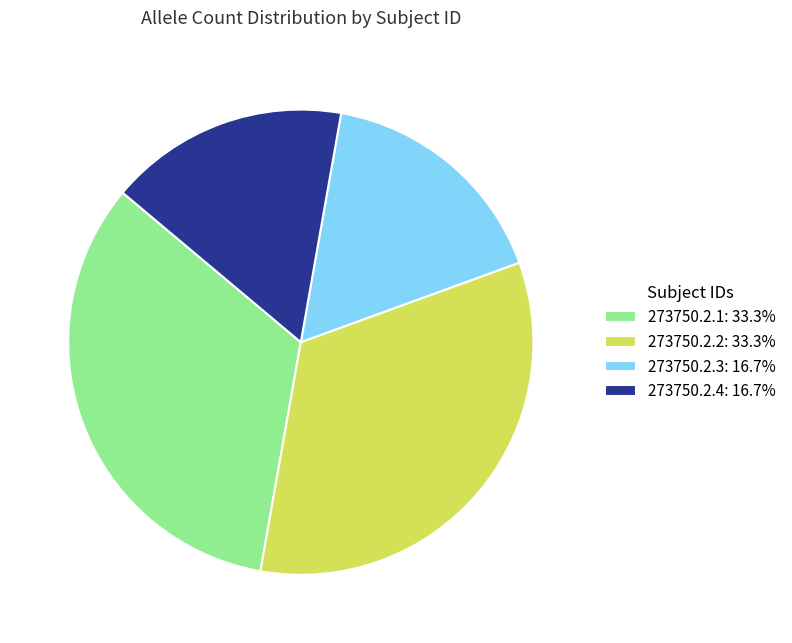

How many segments does this pie chart have?

4